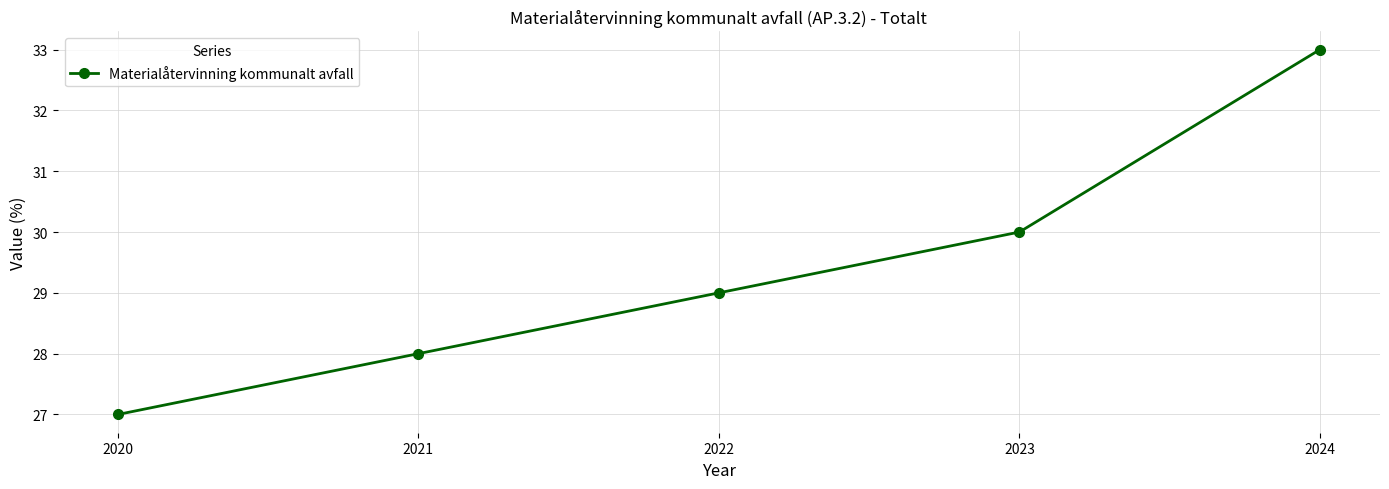

How many values are between 28 and 30?

3